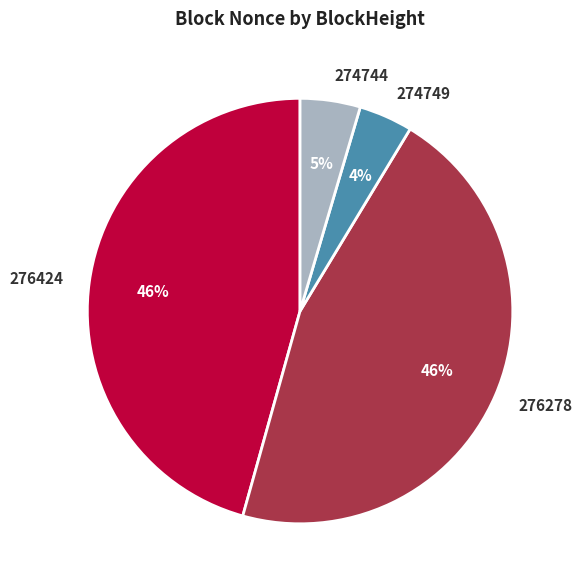

Which has a higher value, 274744 or 276424?

276424